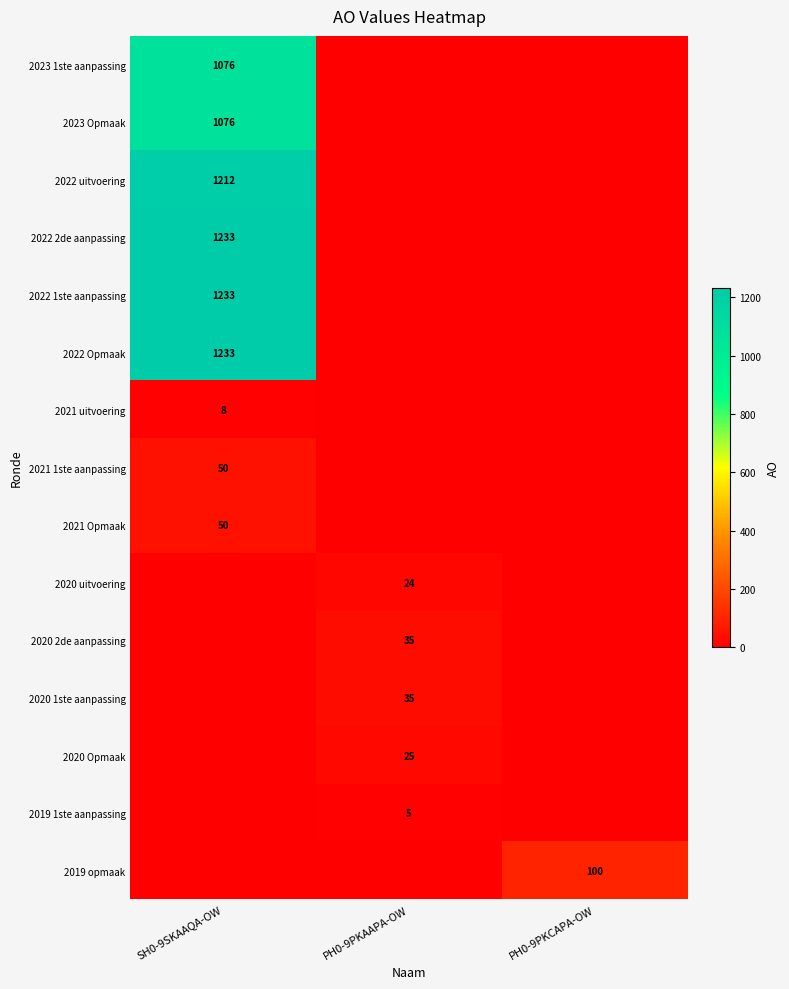

The value of 2020 1ste aanpassing at PH0-9PKAAPA-OW is 35. True or false?

True